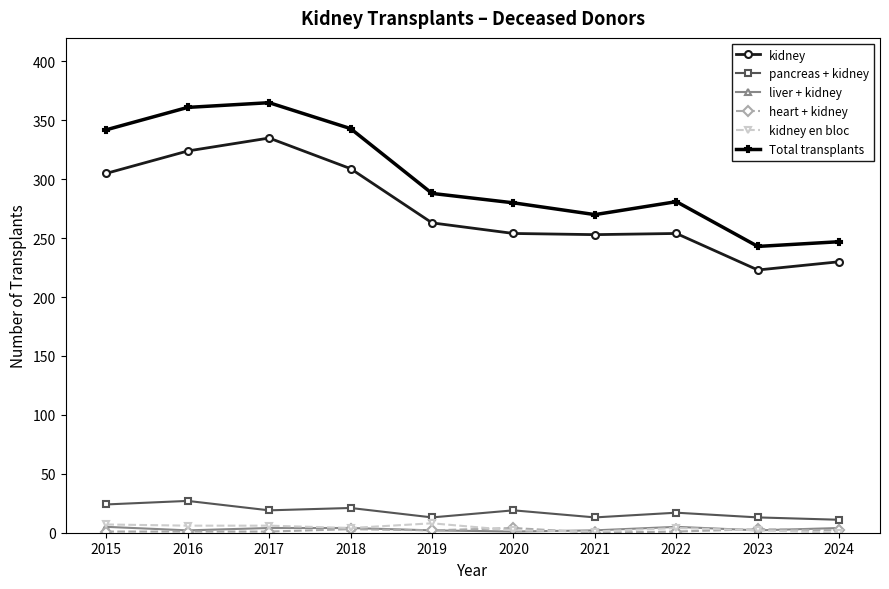

True or false: kidney has a value of 131 at 2022.

False